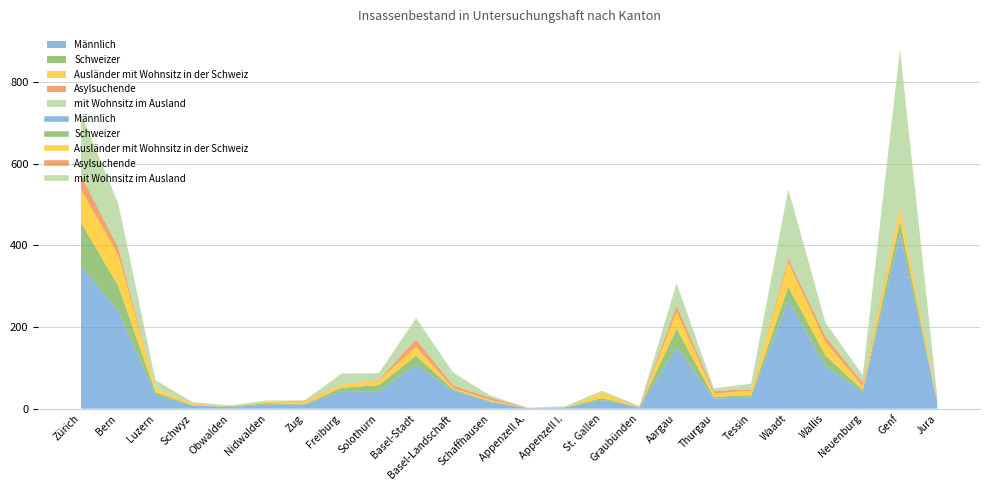

How many data points does each series have?

24